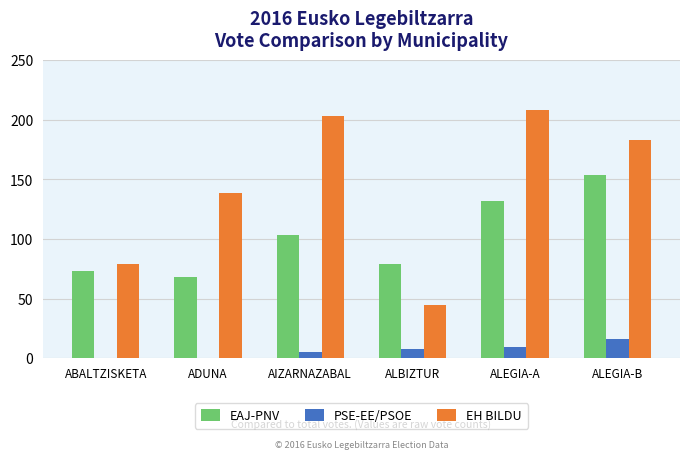

The value of PSE-EE/PSOE at ABALTZISKETA is 0. True or false?

True